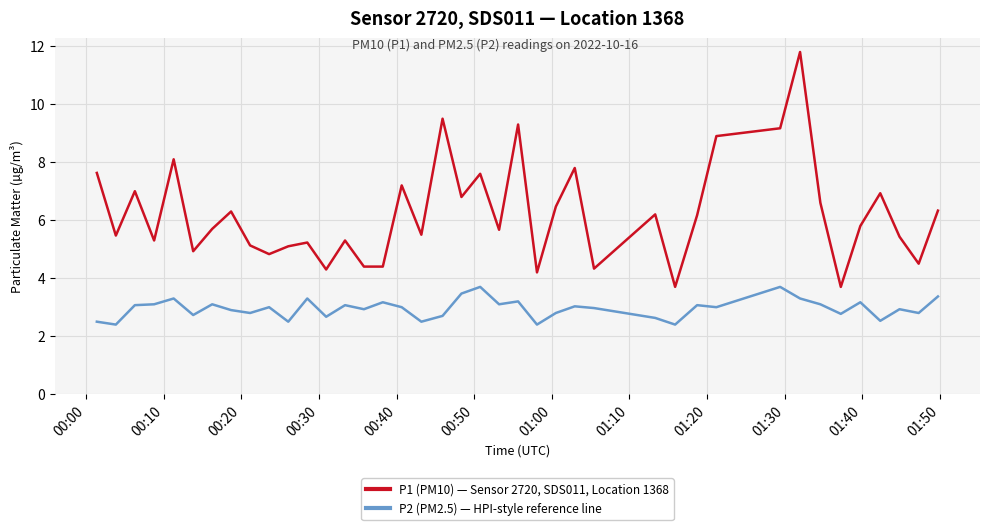

In P1 (PM10) — Sensor 2720, SDS011, Location 1368, how many points are higher than both neighbors (excluding endpoints)?

13